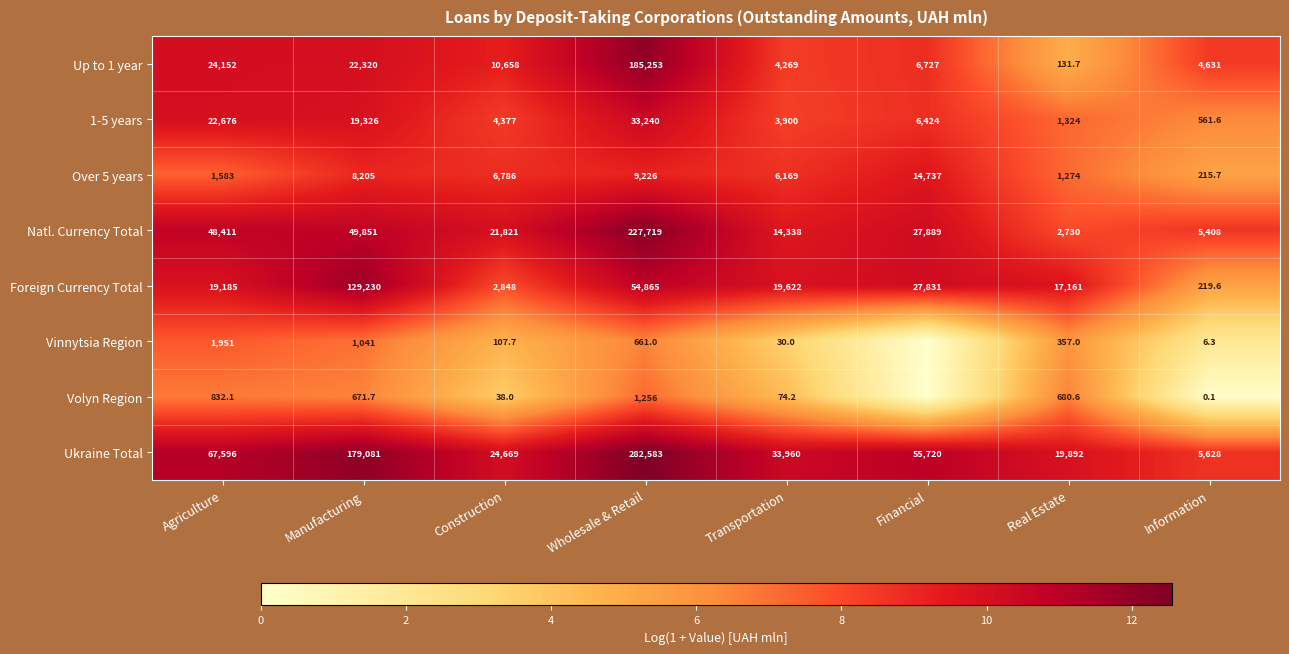

True or false: Over 5 years has a value of 14737.0 at Financial.

True